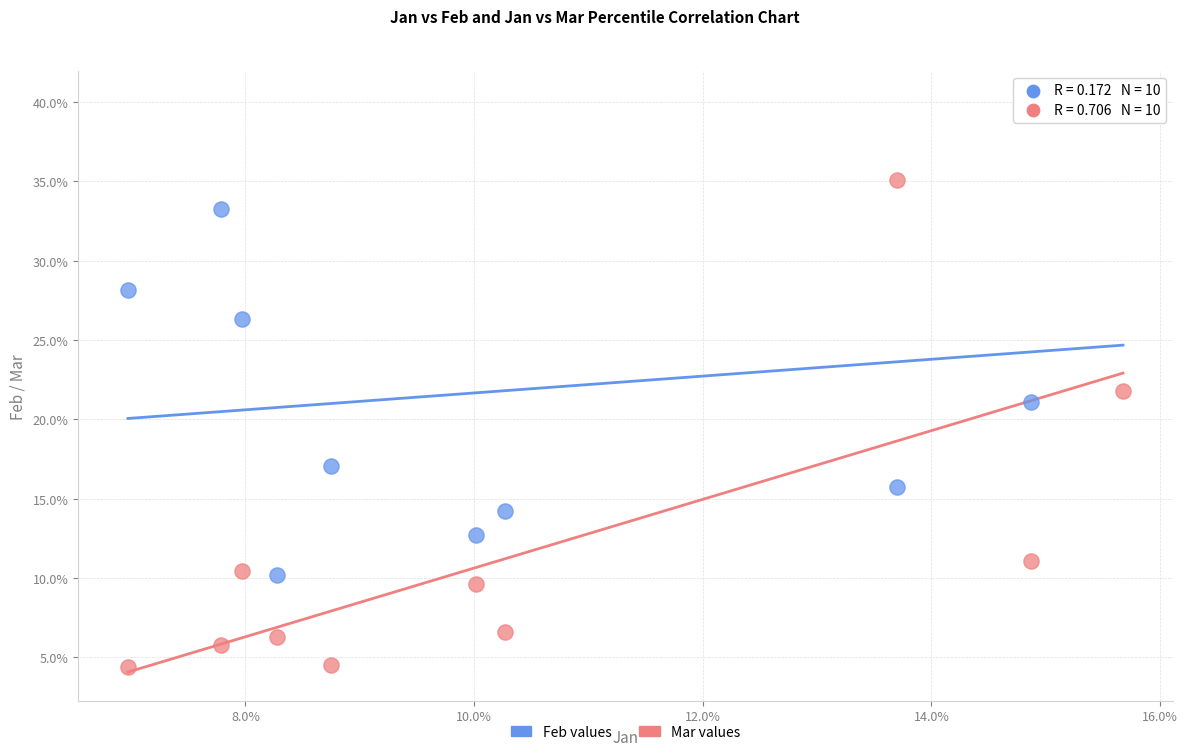

Which series has the largest Y range (max minus min)?

Mar values